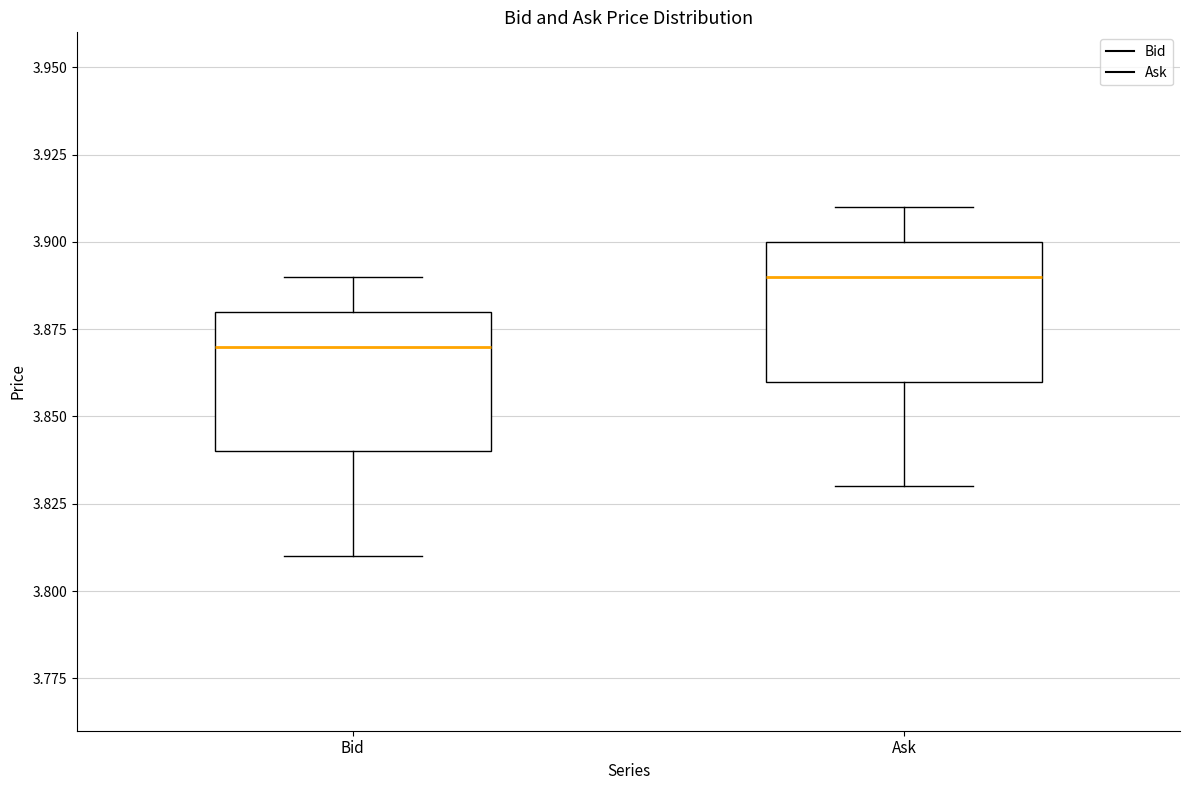

Which box has the highest median line?

Ask